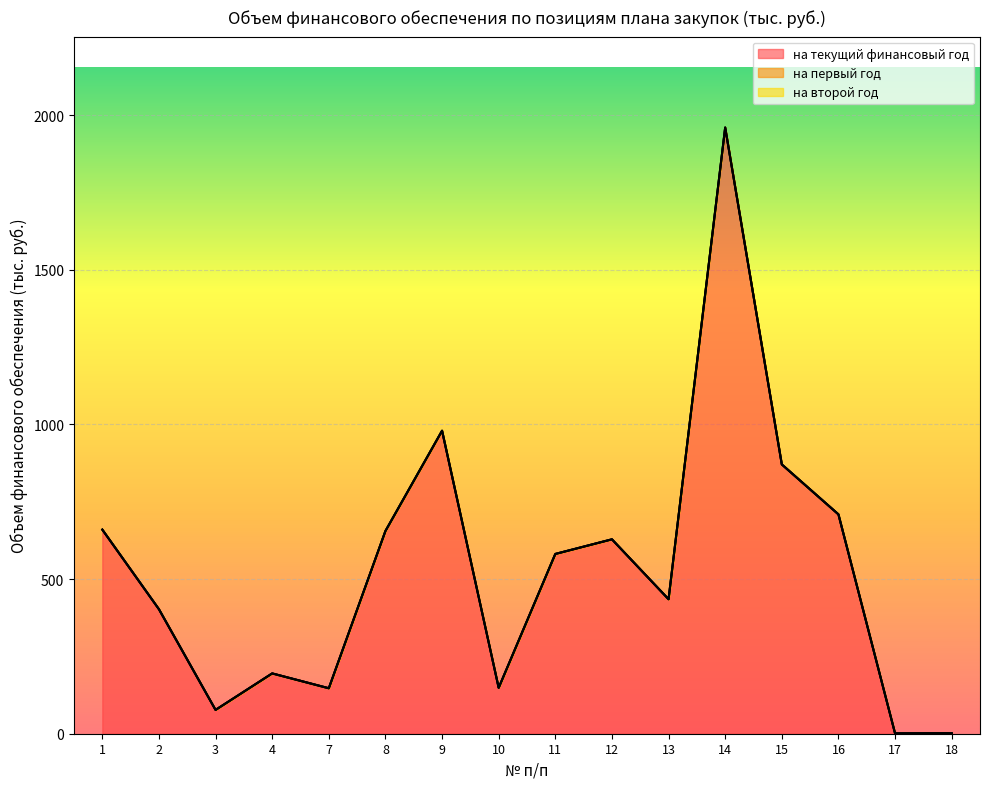

True or false: на текущий финансовый год has more than 1 points higher than both neighbors.

True